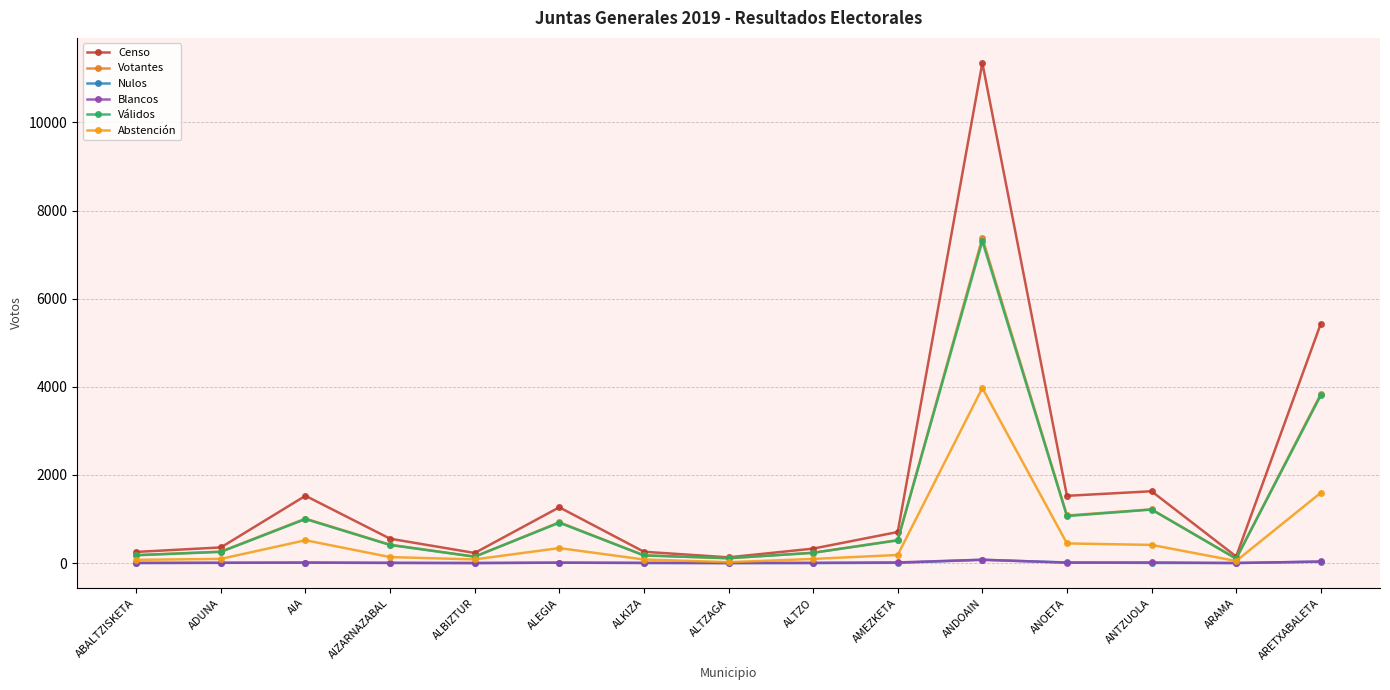

Is the value of Blancos at ANDOAIN greater than the value of Abstención at ARETXABALETA?

No